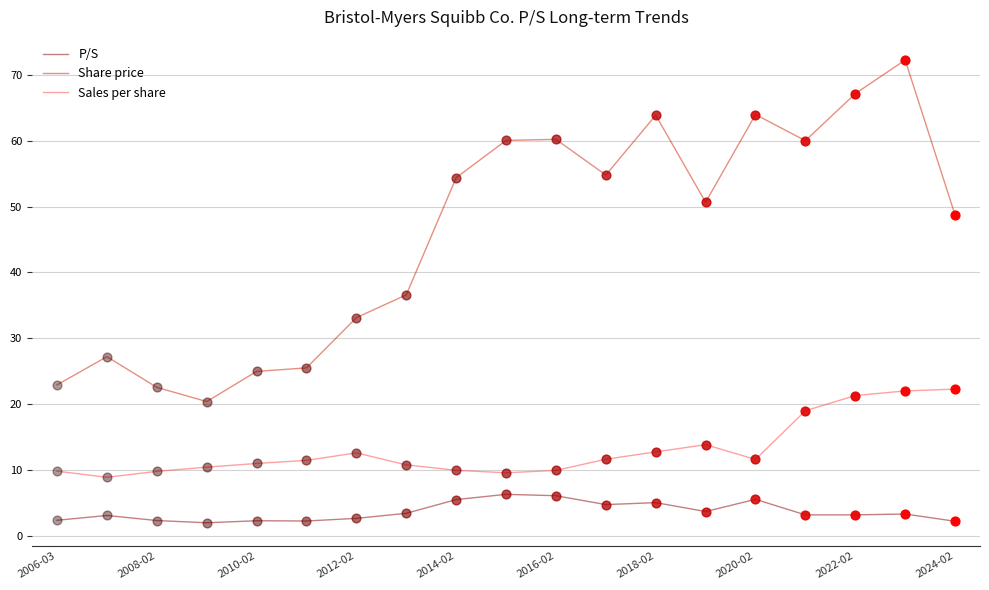

What is the minimum value shown in the chart?

2.0